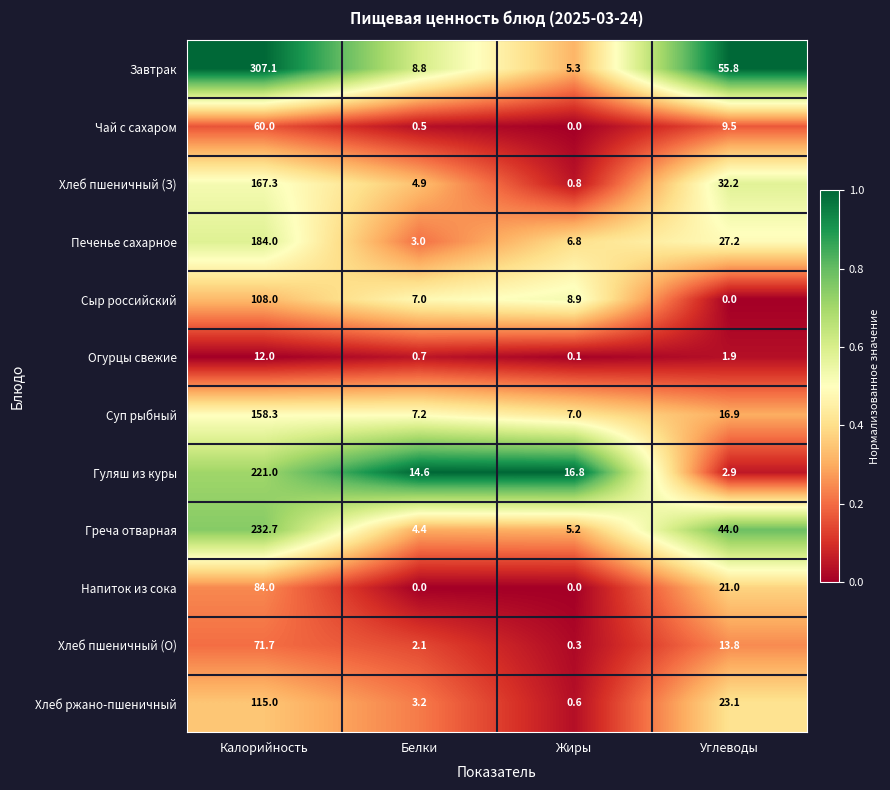

Is it true that Хлеб пшеничный (З) equals 1.3 at Жиры?

False